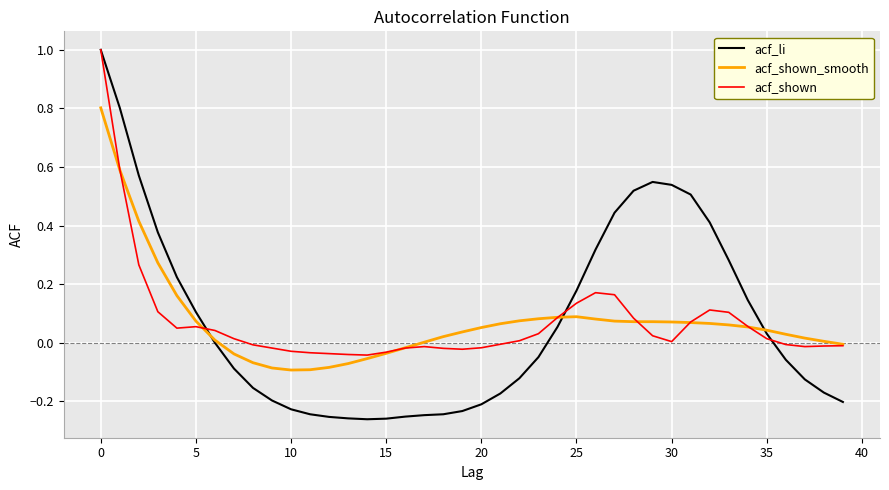

What is the maximum value shown in the chart?

1.0